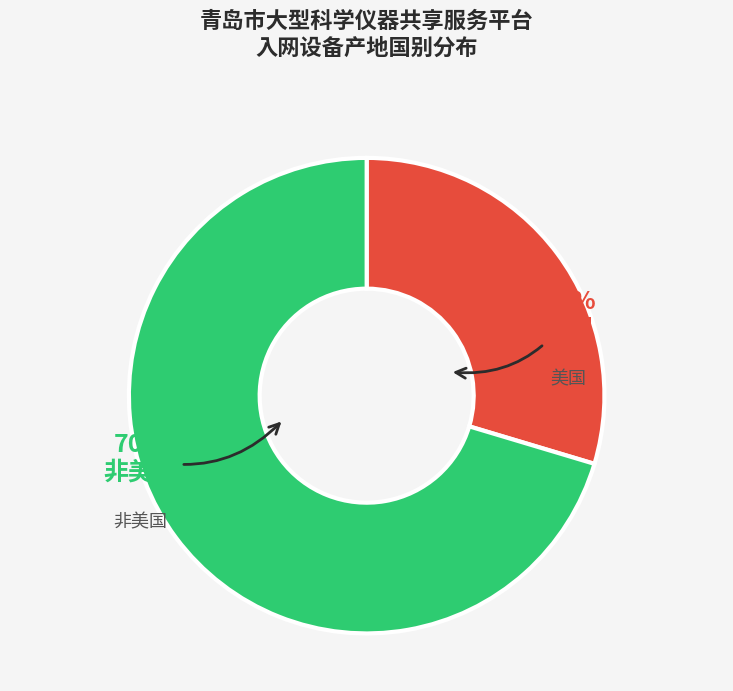

Which has a higher value, 美国 or 非美国?

非美国